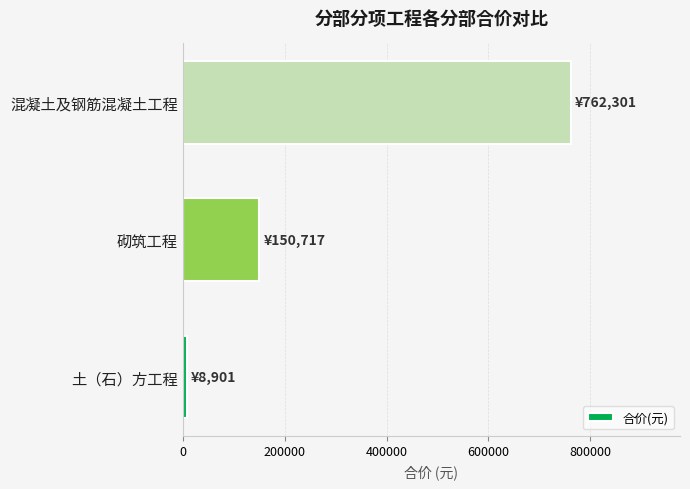

At which label is the value closest to 385600?

砌筑工程